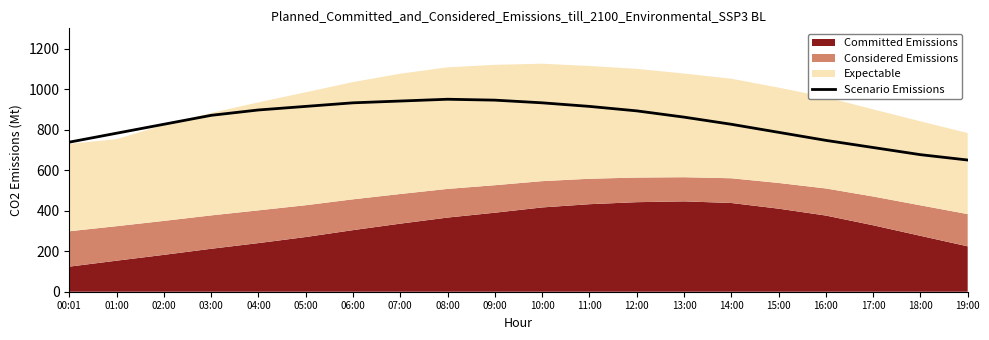

The Scenario Emissions series shows 1223.2 at 11:00. True or false?

False